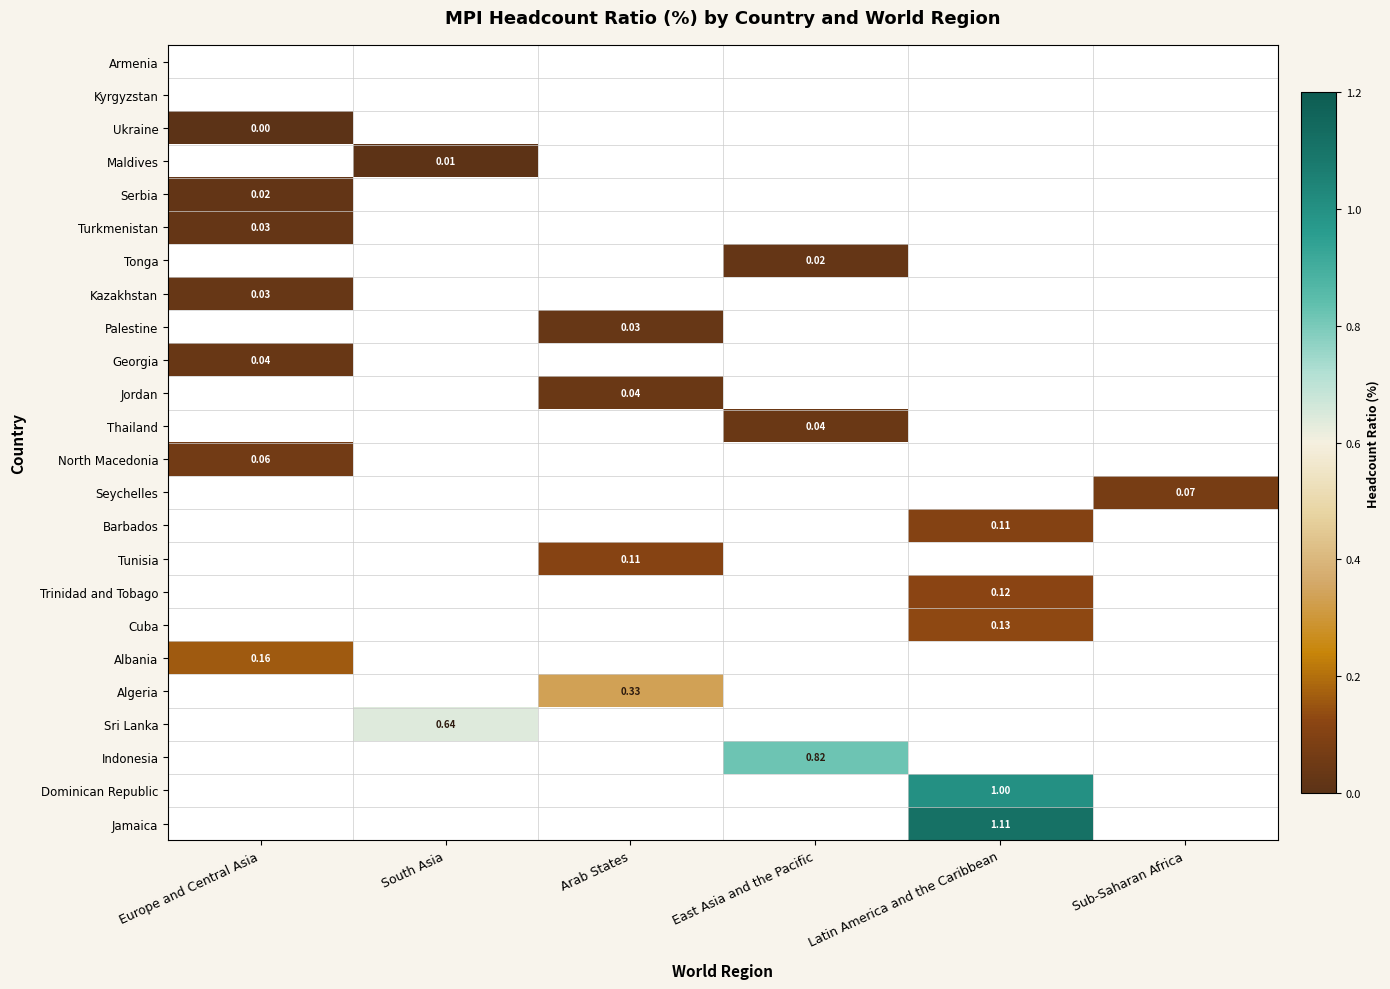

List the series in order of their peak value, lowest first.

Armenia, Kyrgyzstan, Ukraine, Maldives, Serbia, Turkmenistan, Tonga, Kazakhstan, Palestine, Georgia, Jordan, Thailand, North Macedonia, Seychelles, Barbados, Tunisia, Trinidad and Tobago, Cuba, Albania, Algeria, Sri Lanka, Indonesia, Dominican Republic, Jamaica